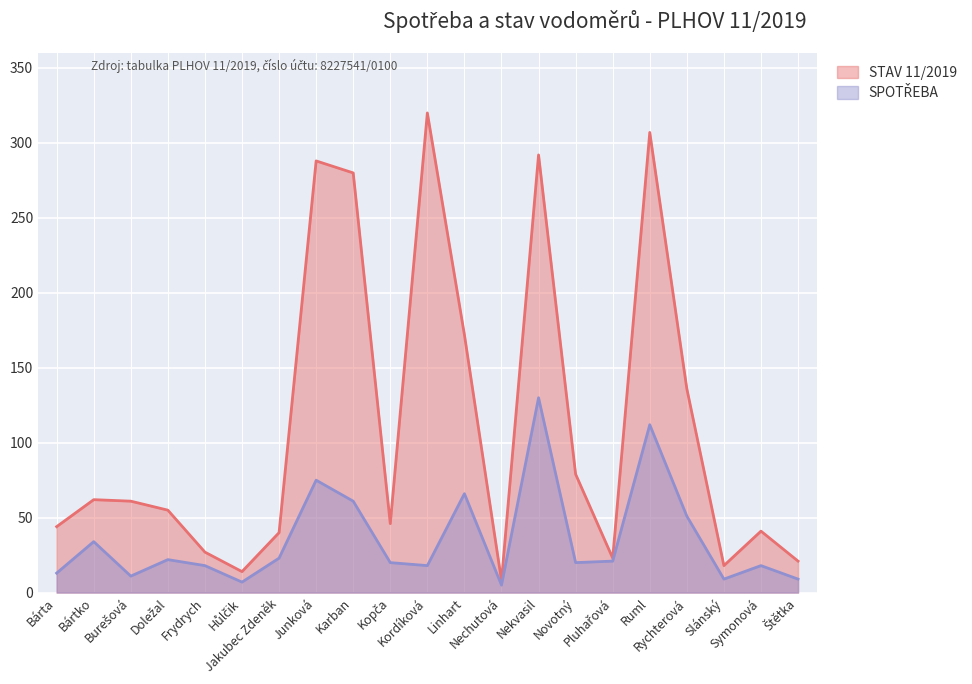

Does the chart display data point markers on the line(s)?

No